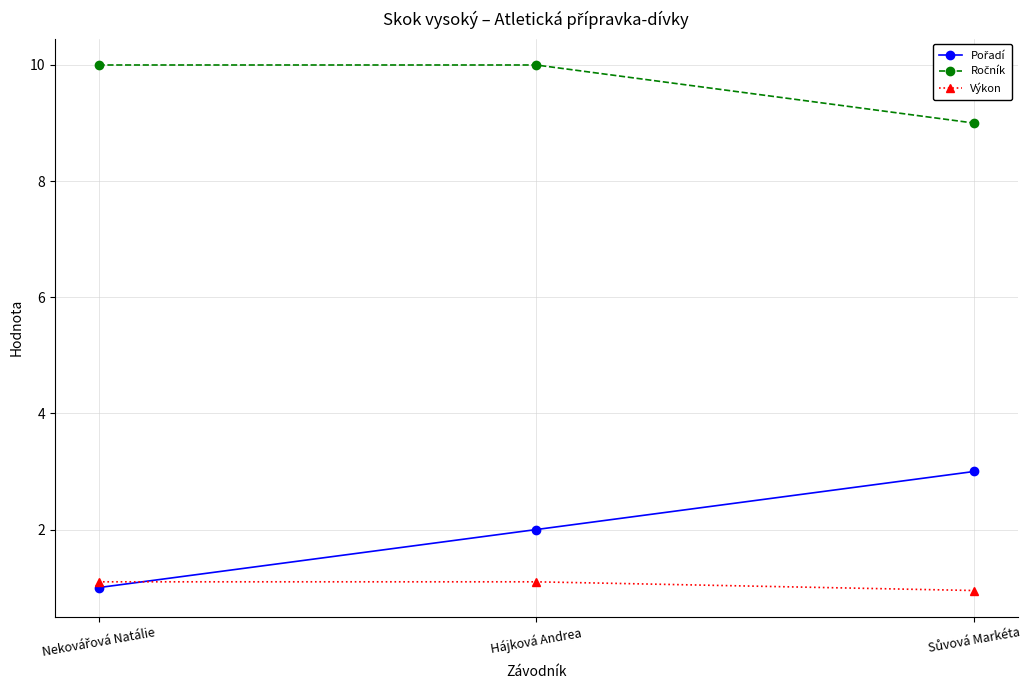

What is the label of the 2nd point from the right?

Hájková Andrea